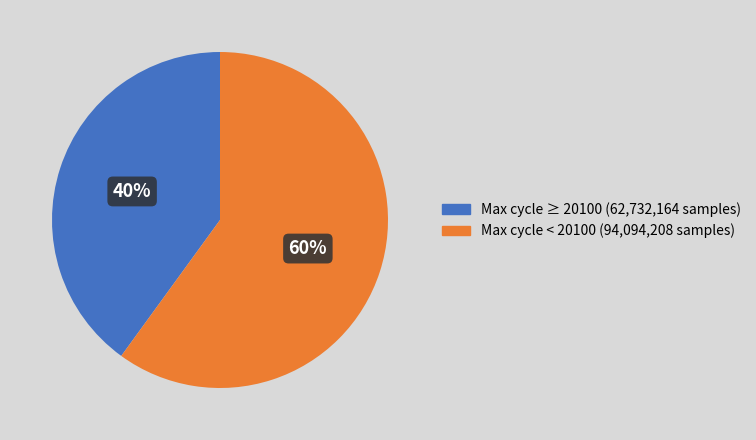

Does any single category account for the majority?

Yes